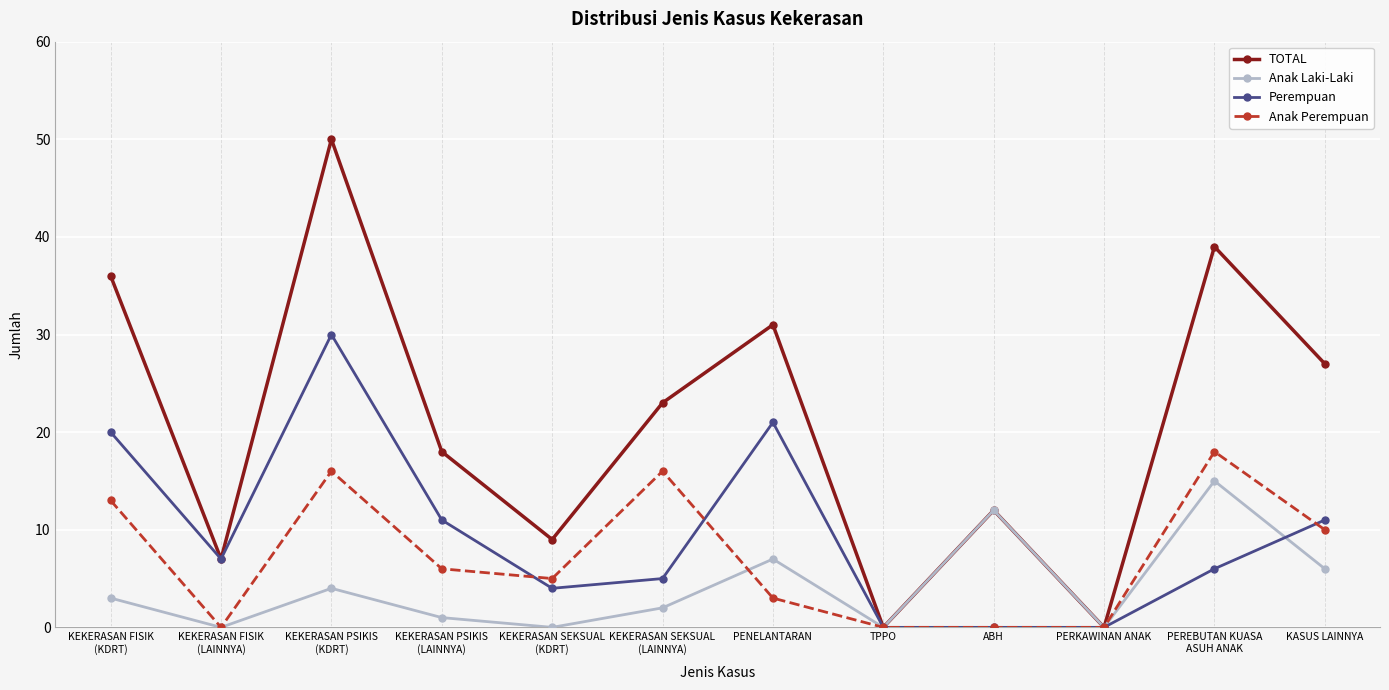

True or false: Perempuan has more than 0 points higher than both neighbors.

True